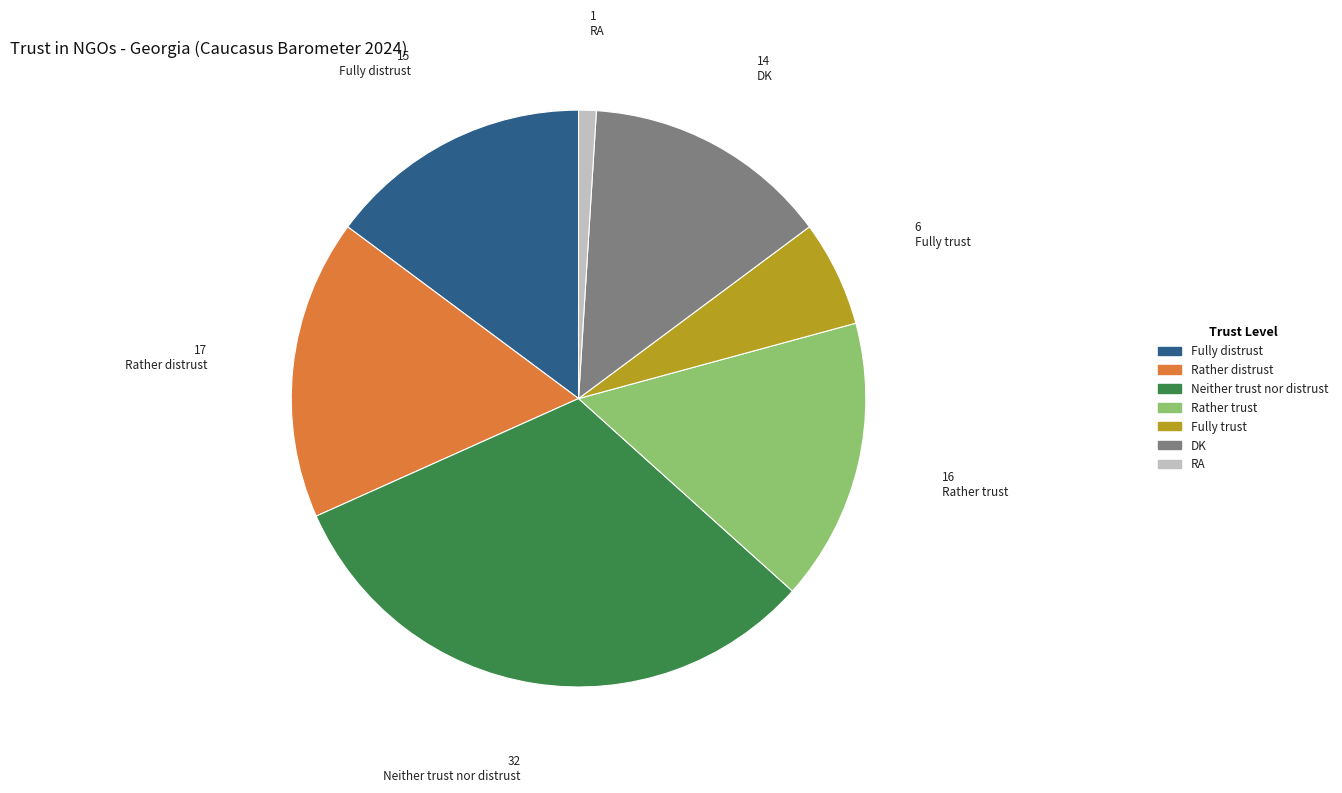

Do DK and Neither trust nor distrust together represent more than half of the pie?

No